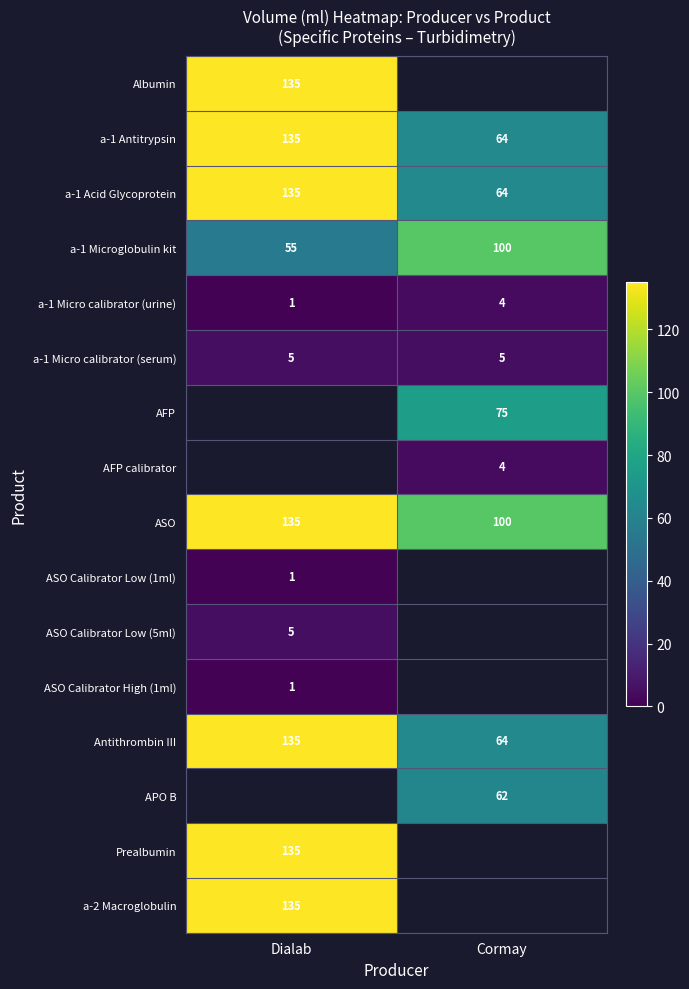

List the labels in order of a-1 Micro calibrator (urine) value, largest first.

Cormay, Dialab